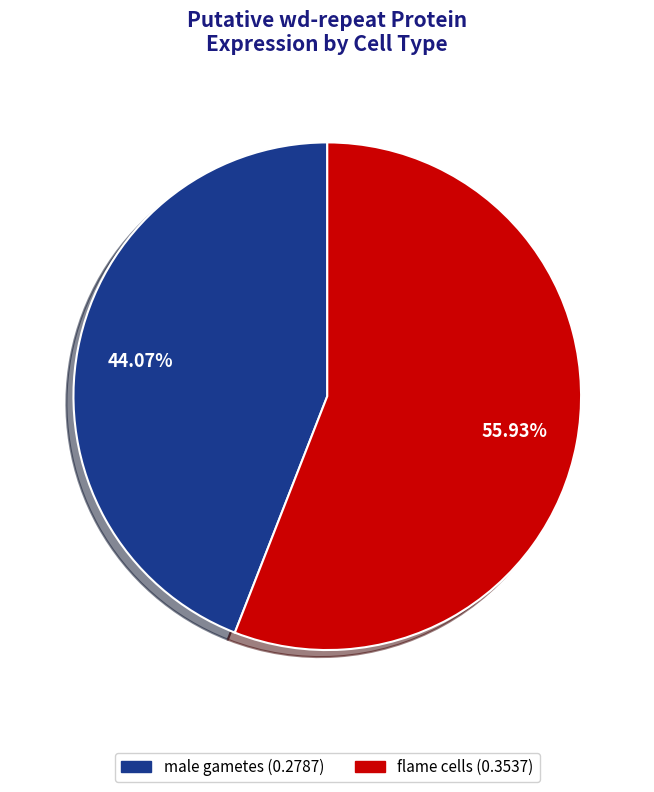

Which slice represents more than half of the pie?

flame cells